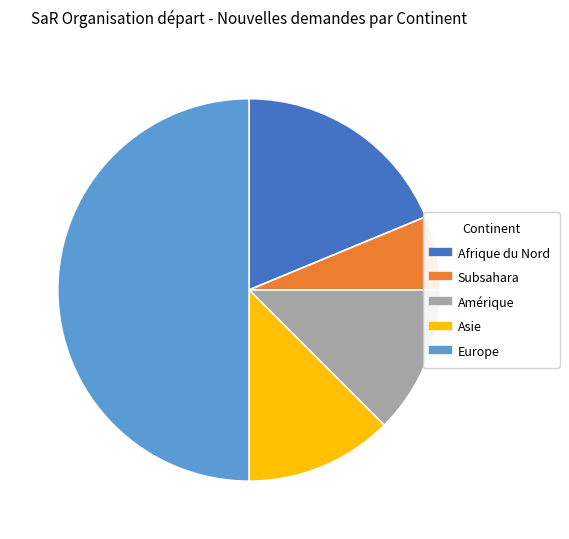

Does Asie represent more than half of the total?

No